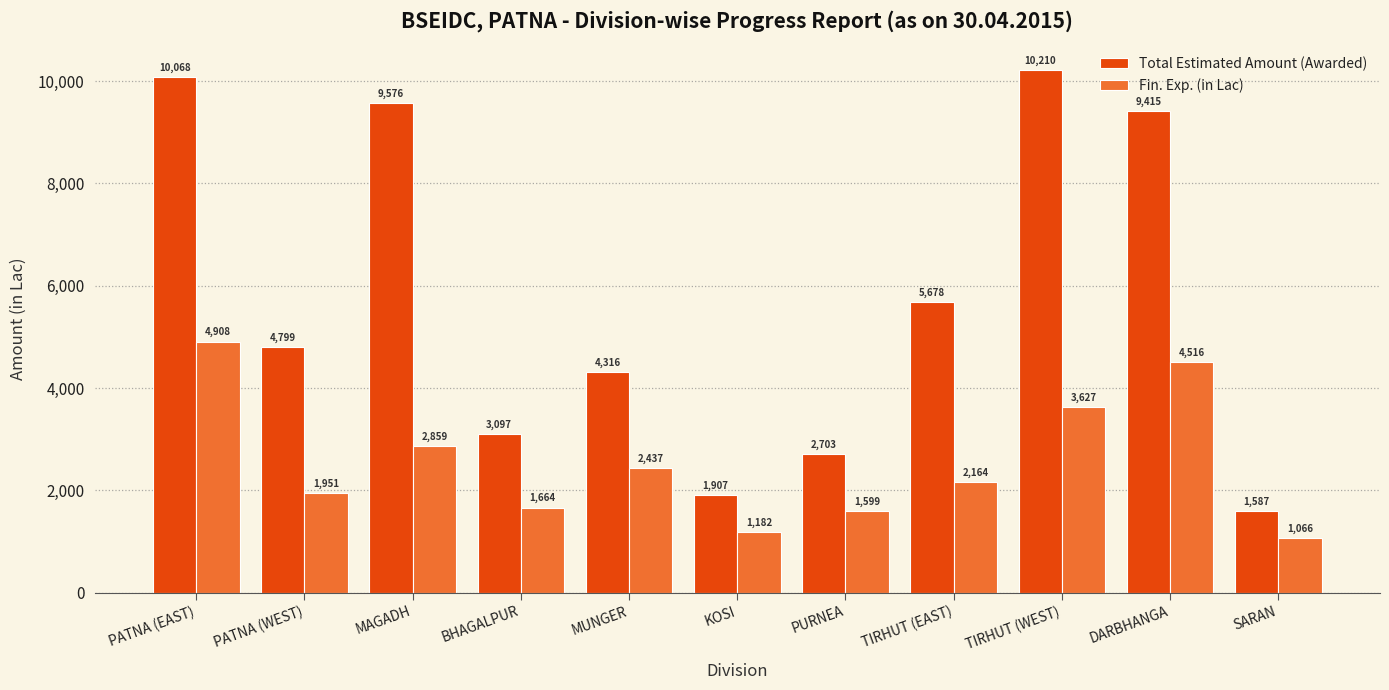

Is the value of Total Estimated Amount (Awarded) at PATNA (EAST) greater than the value of Fin. Exp. (in Lac) at TIRHUT (WEST)?

Yes